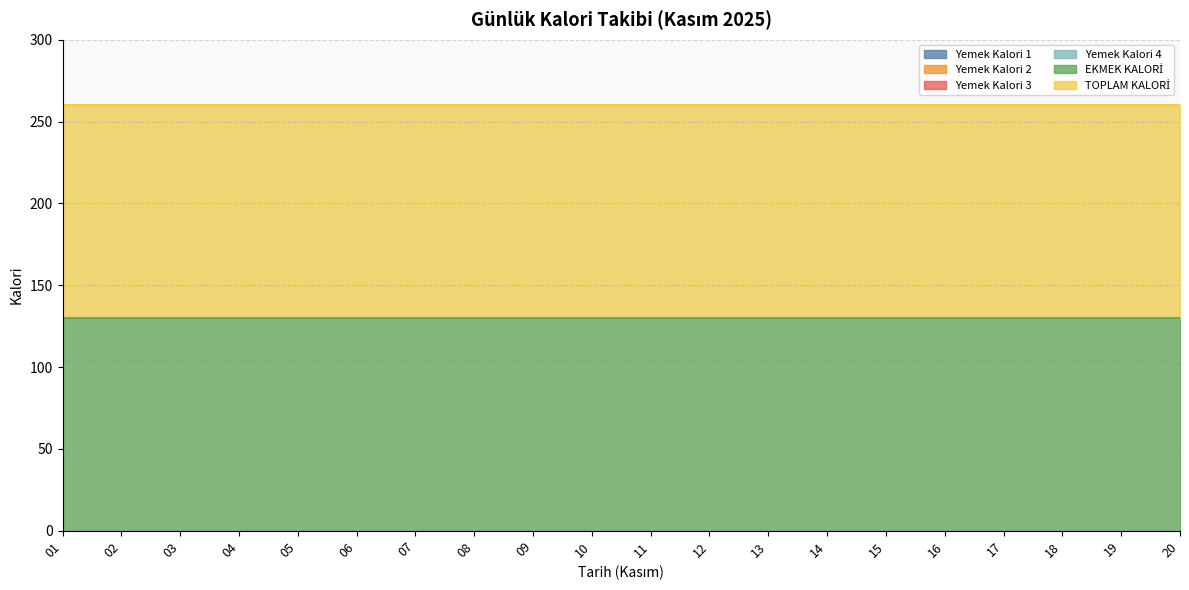

At which category is the sum across all series the highest?

01